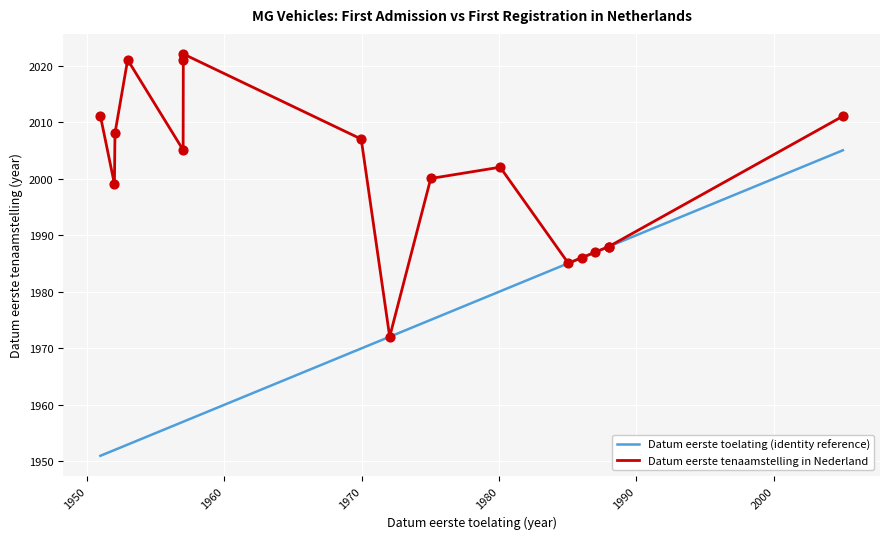

List the series in order of their peak value, highest first.

Datum eerste tenaamstelling in Nederland, Datum eerste toelating (identity reference)